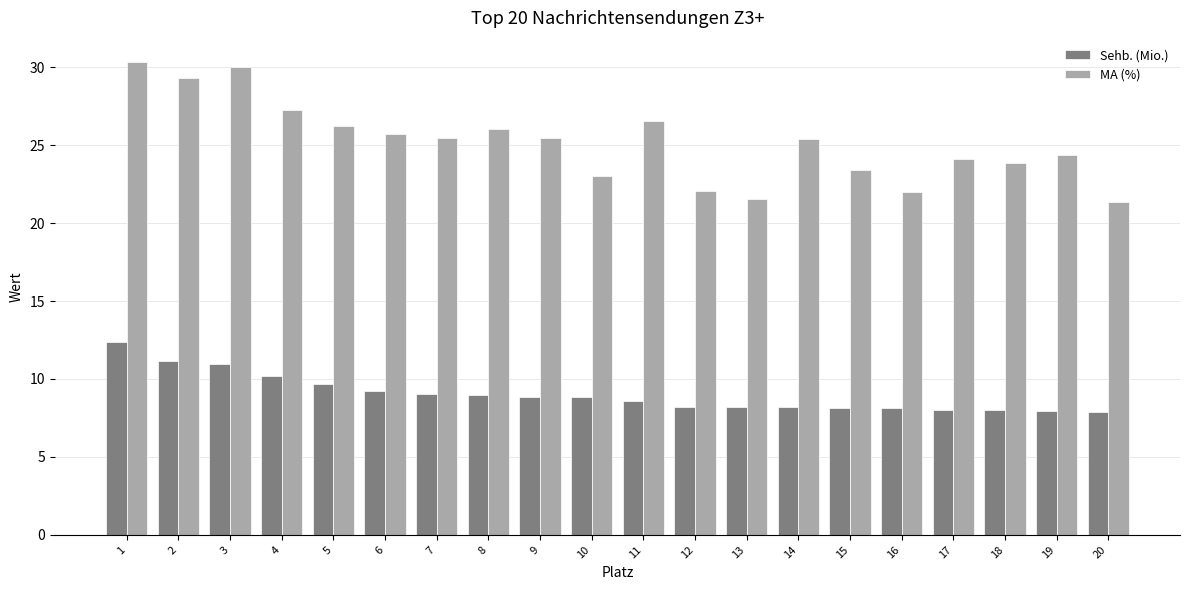

At 12, list the series in order from largest to smallest.

MA (%), Sehb. (Mio.)